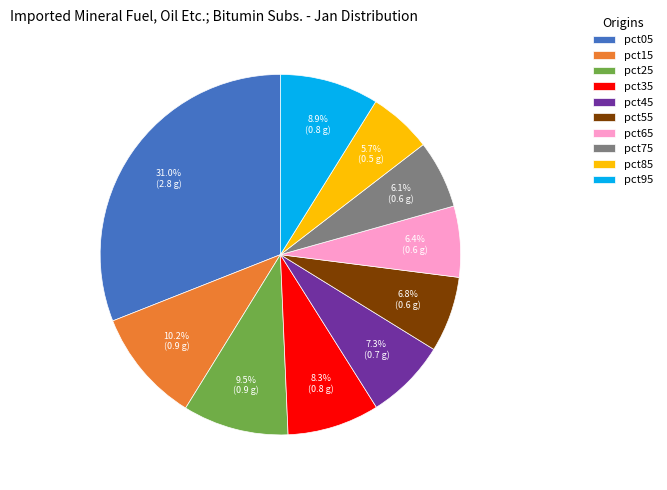

How many segments does this pie chart have?

10